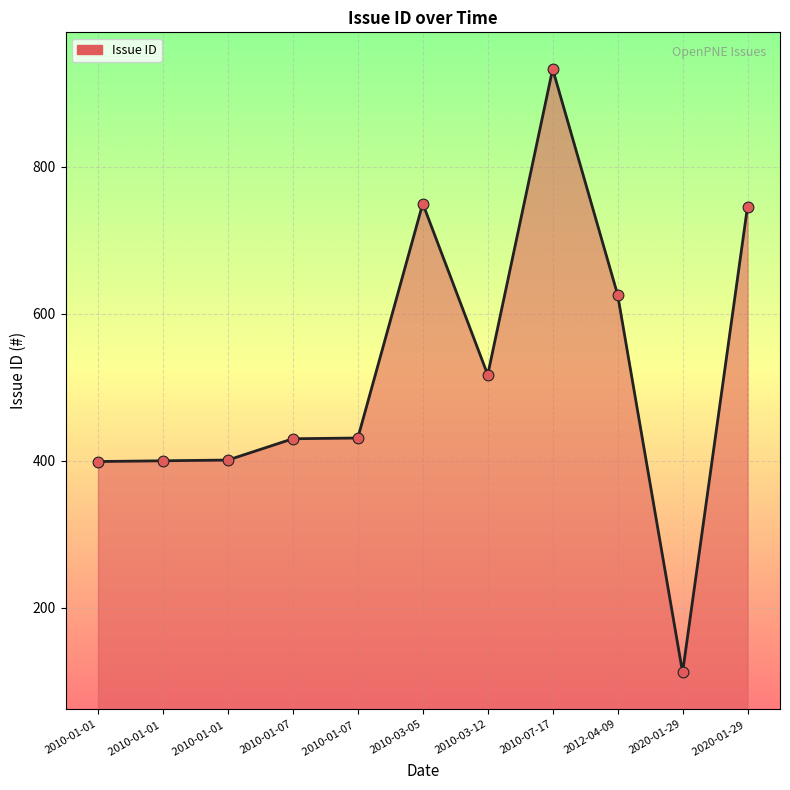

Approximately how many times larger is the value at 2010-01-01 compared to 2010-03-05?

0.5